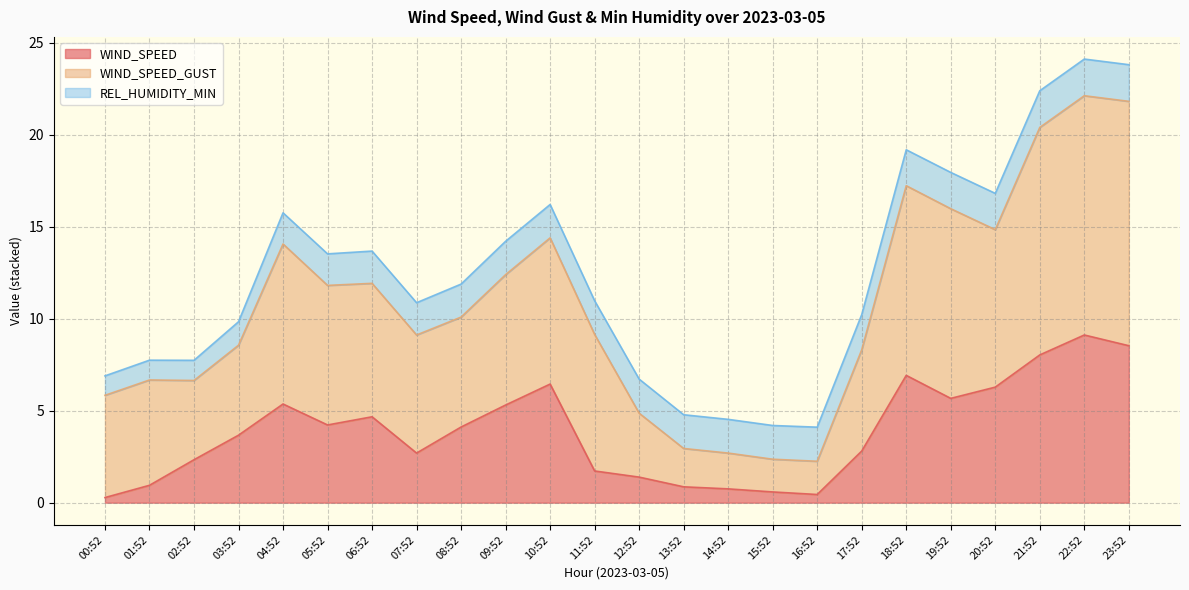

Reading left to right, what are all the values shown in this chart?

WIND_SPEED: 0.3	0.9	2.3	3.7	5.4	4.2	4.7	2.7	4.1	5.3	6.4	1.7	1.4	0.9	0.8	0.6	0.4	2.8	6.9	5.7	6.3	8.0	9.1	8.5
WIND_SPEED_GUST: 5.8	6.7	6.6	8.6	14.1	11.8	11.9	9.1	10.1	12.4	14.4	9.1	4.9	2.9	2.7	2.4	2.3	8.3	17.2	16.0	14.8	20.4	22.1	21.8